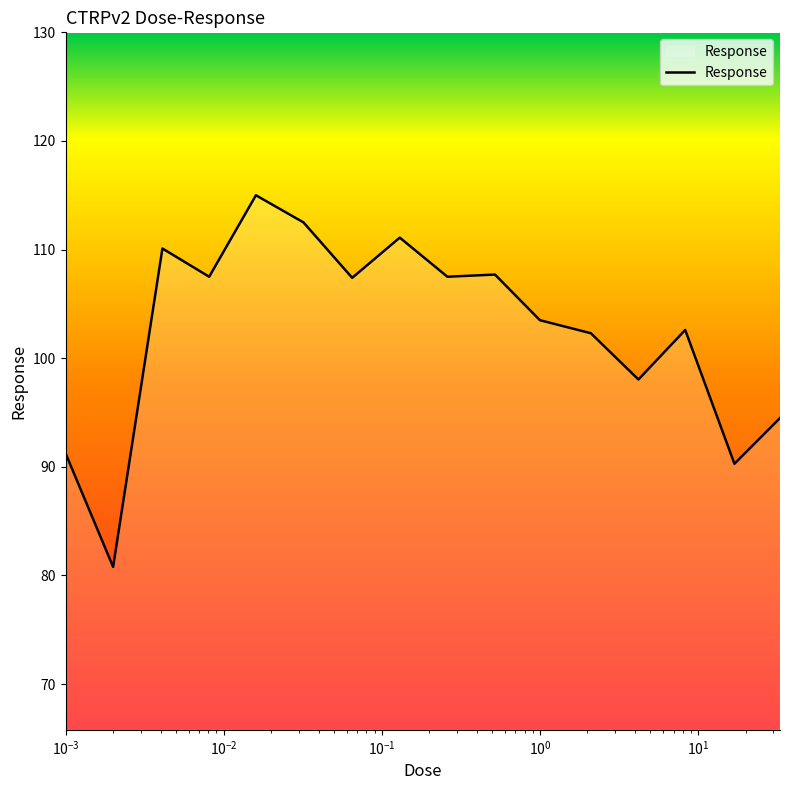

What is the greatest value displayed?

115.0